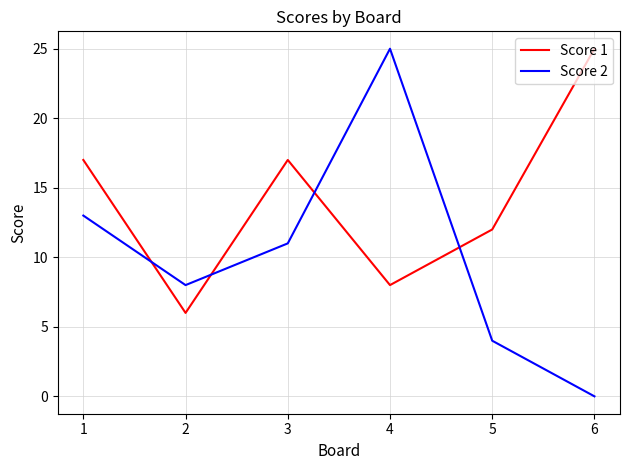

List the series in order of their overall mean, highest first.

Score 1, Score 2